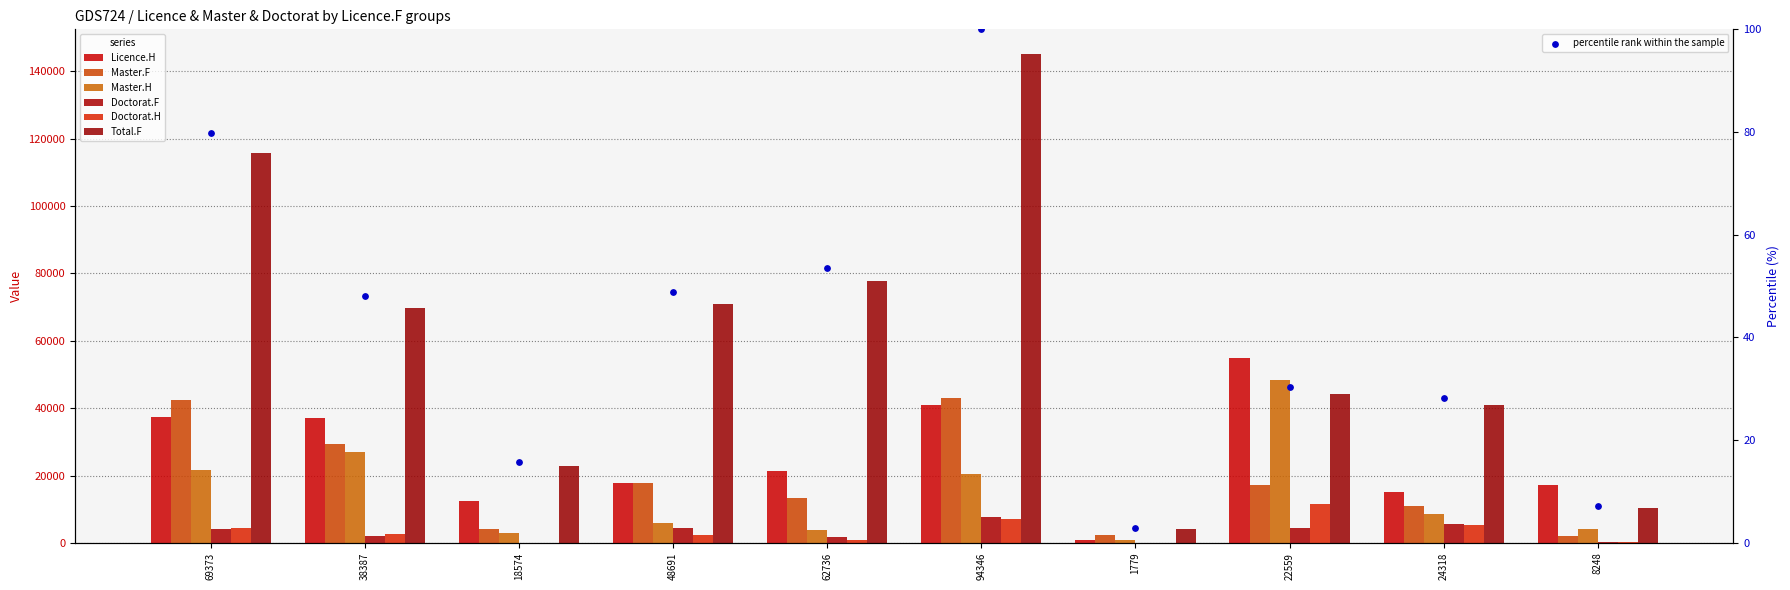

What is the total value across all series at 24318?

86473